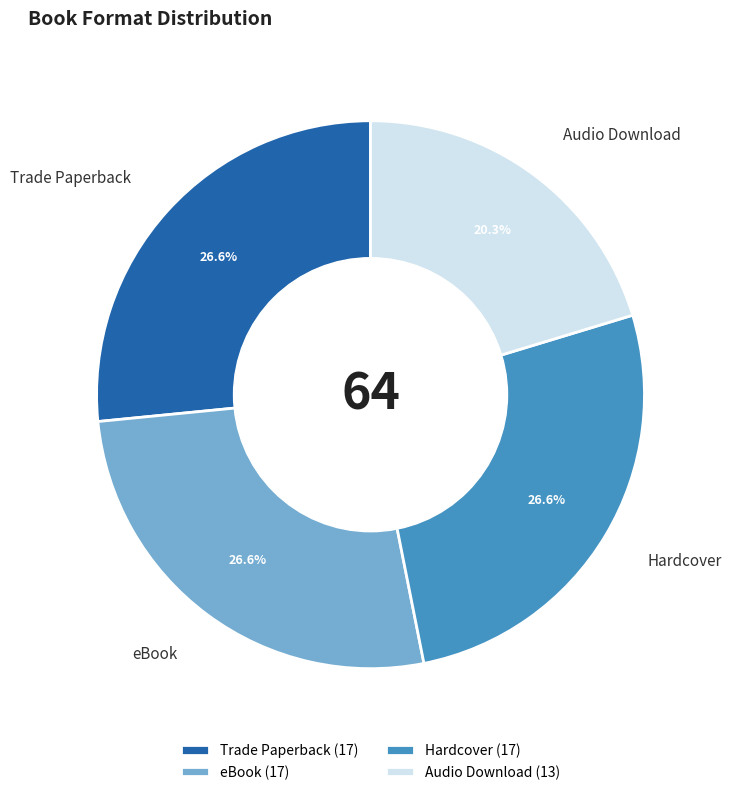

How many segments does this pie chart have?

4